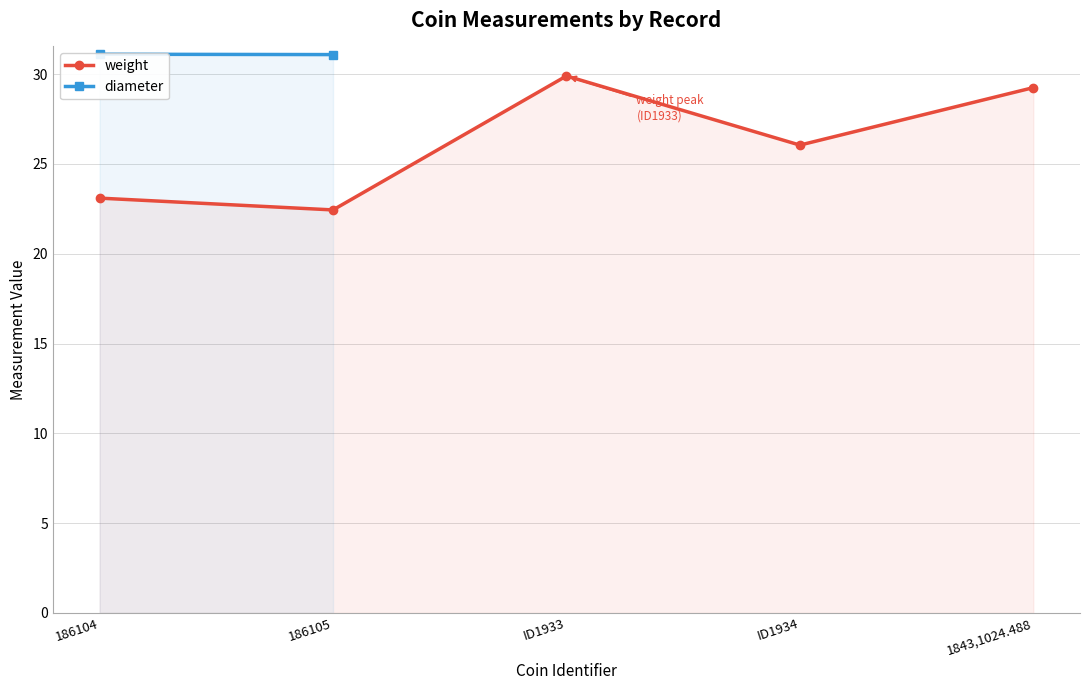

List the labels in order of diameter value, largest first.

186104, 186105, ID1933, ID1934, 1843,1024.488